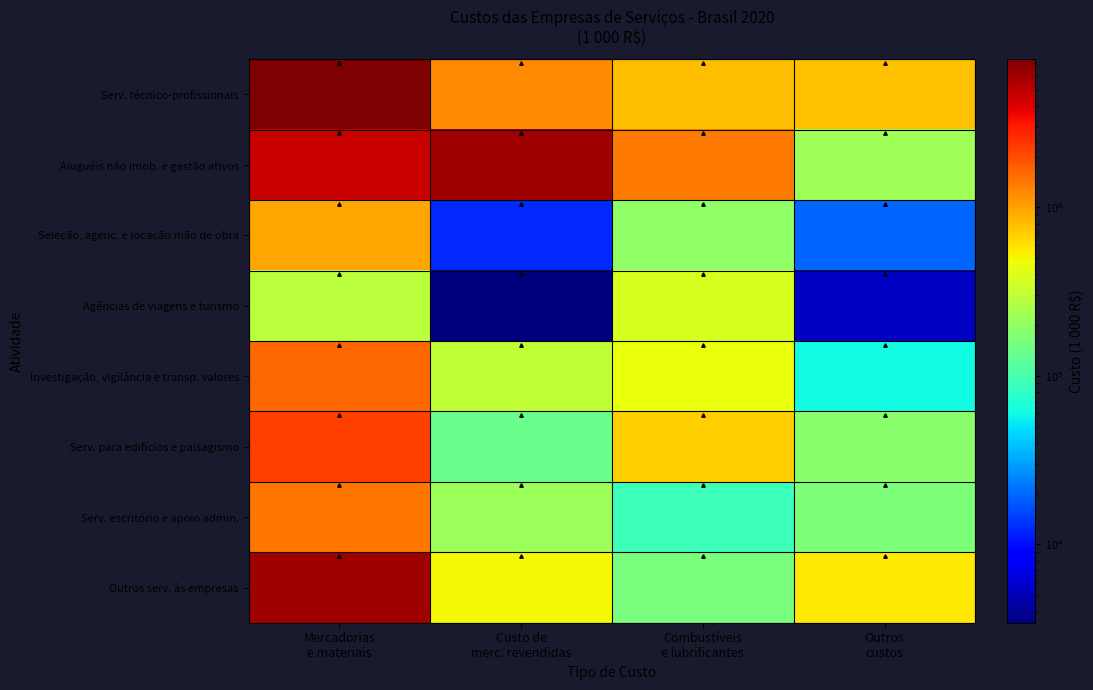

What is the maximum value shown in the chart?

7564540